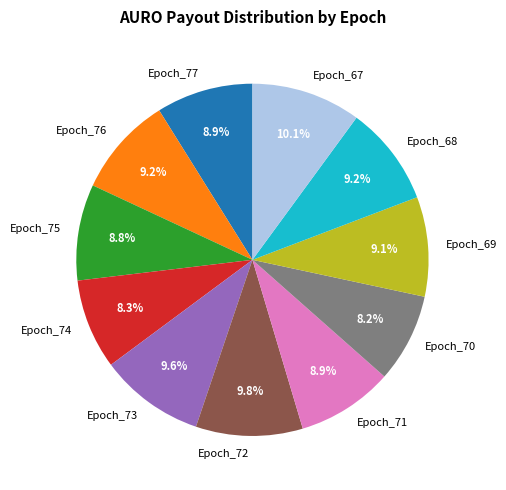

How many slices are in this pie chart?

11